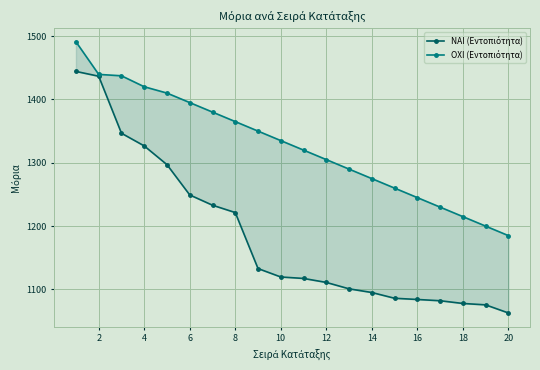

What is the difference between the highest and lowest values at 12?

147.0